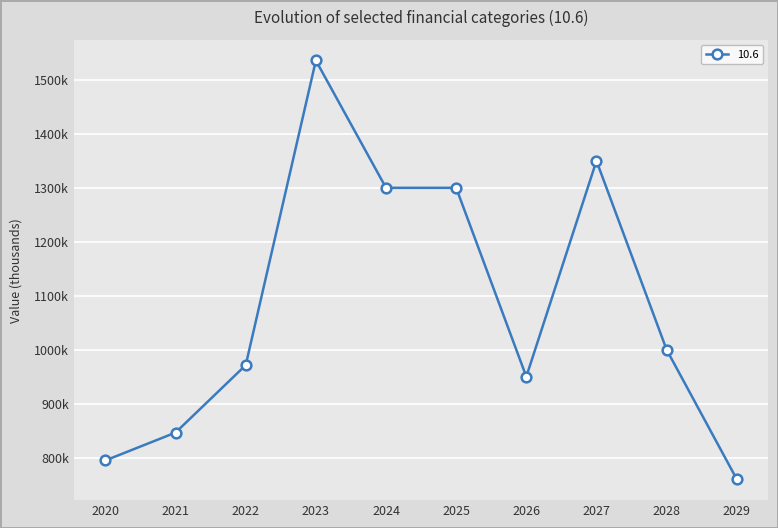

Does the chart have visible grid lines?

Yes